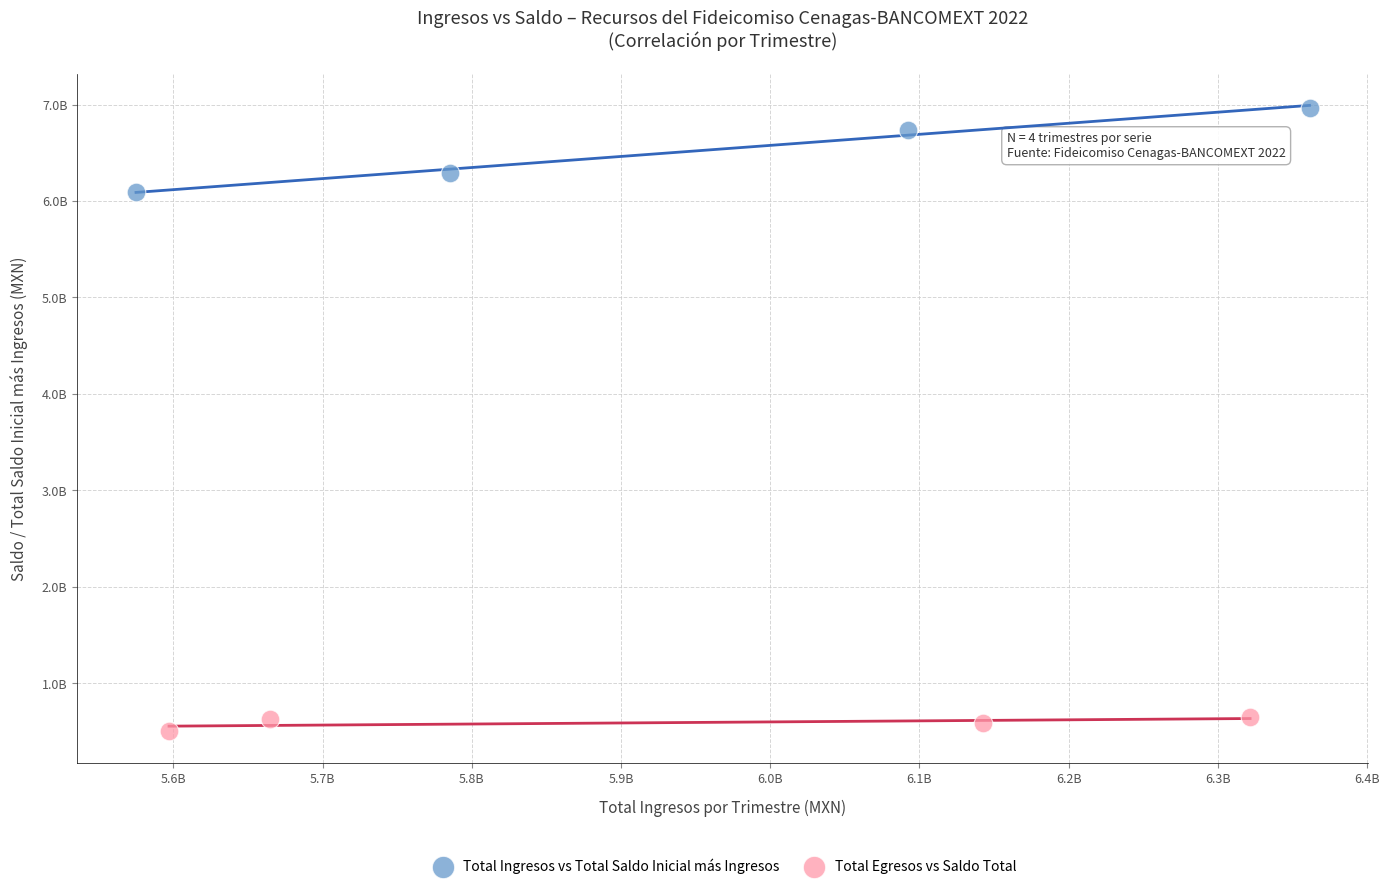

Which series reaches the minimum Y coordinate?

Total Egresos vs Saldo Total